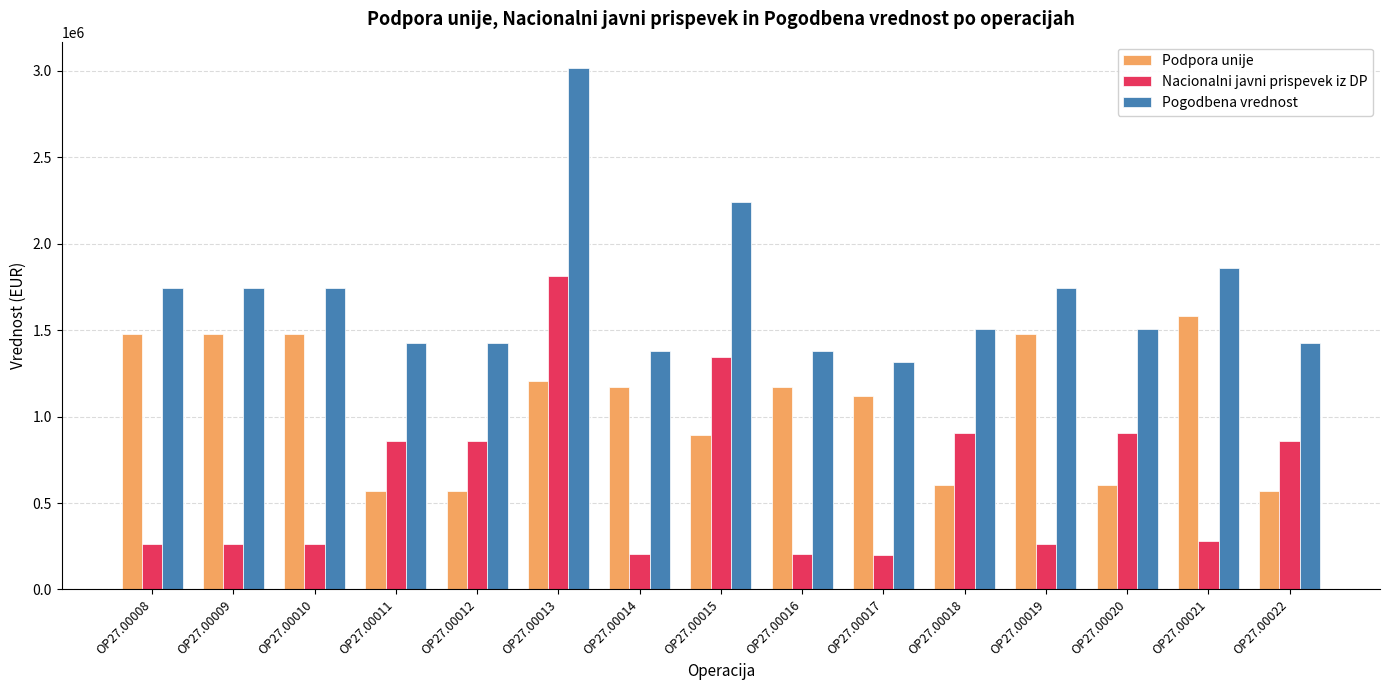

Which series has the largest range (max minus min)?

Pogodbena vrednost